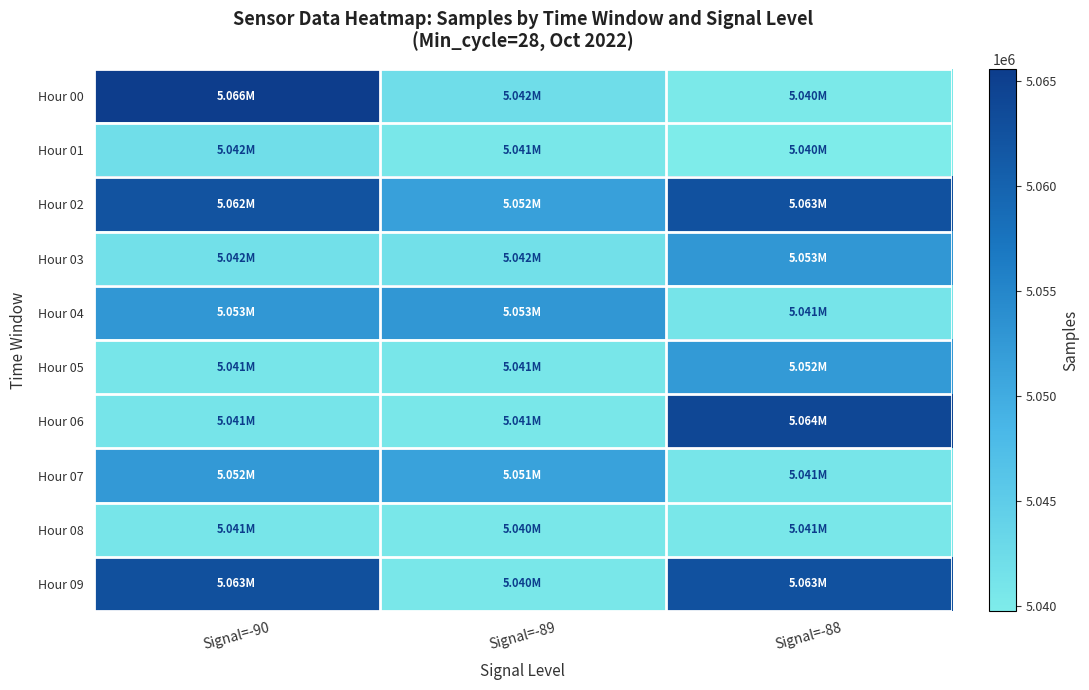

What is the difference between the highest and lowest values at Signal=-88?

24293